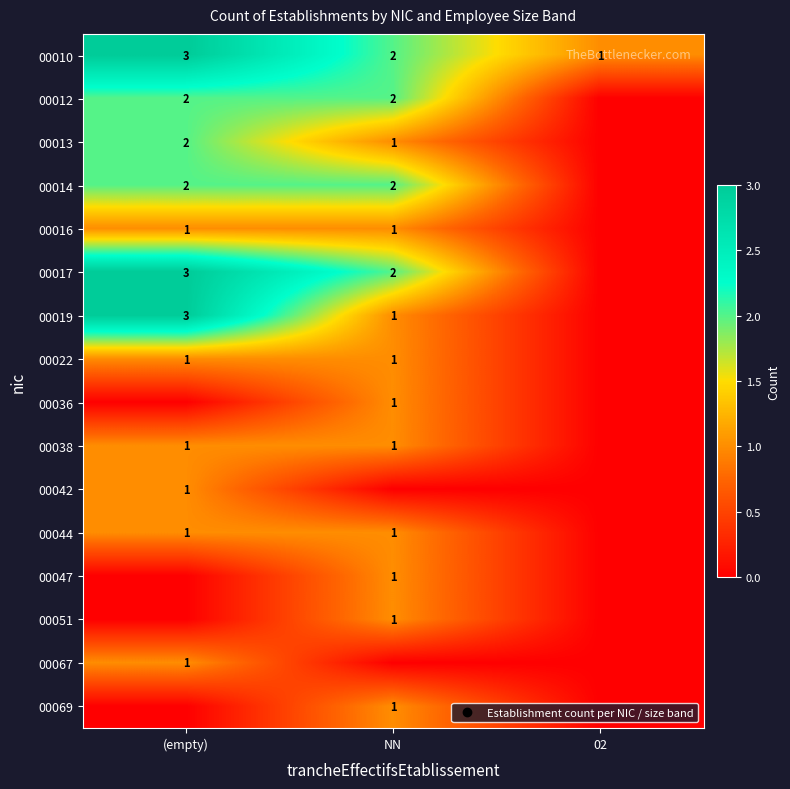

Between (empty) and NN, which series saw the biggest shift?

00019